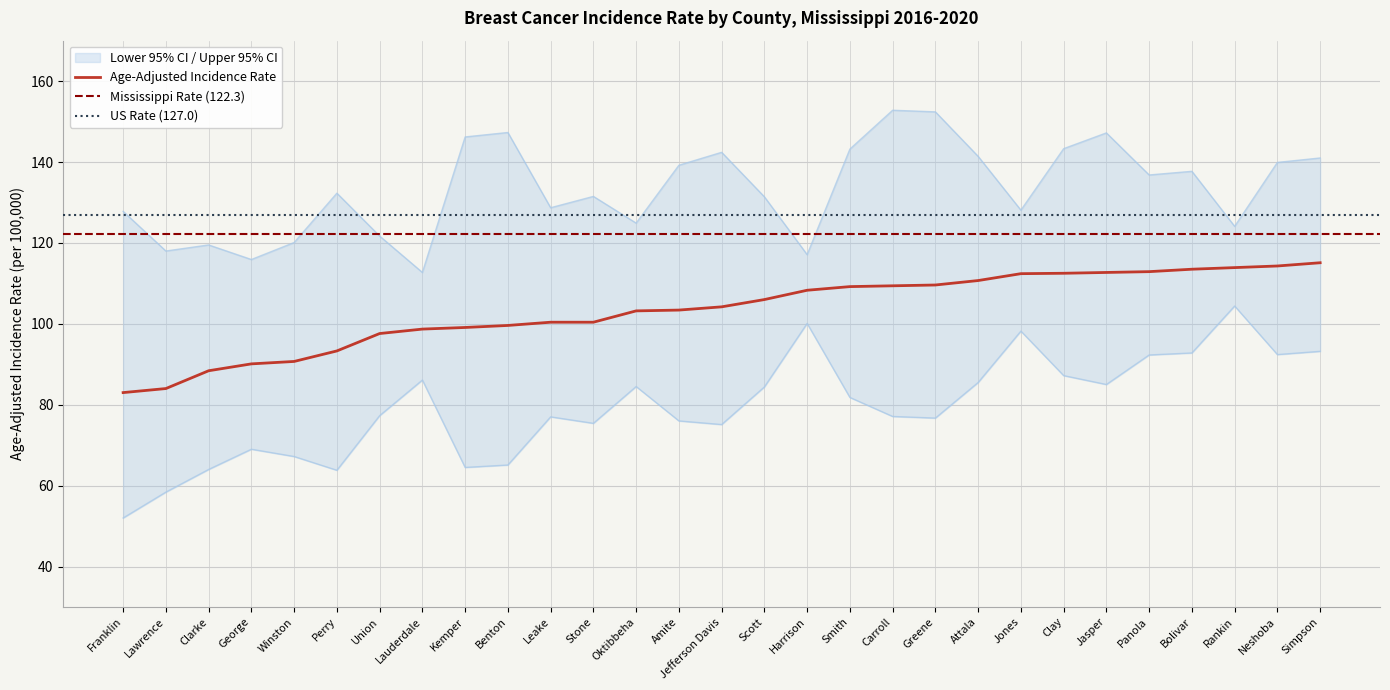

True or false: Age-Adjusted Incidence Rate and Upper 95% CI intersect in this chart.

False